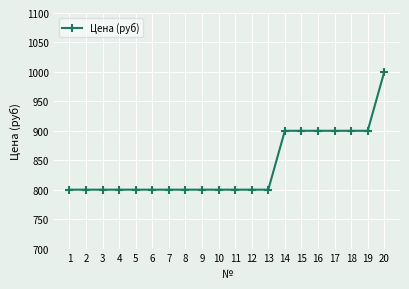

What is the minimum value shown in the chart?

800